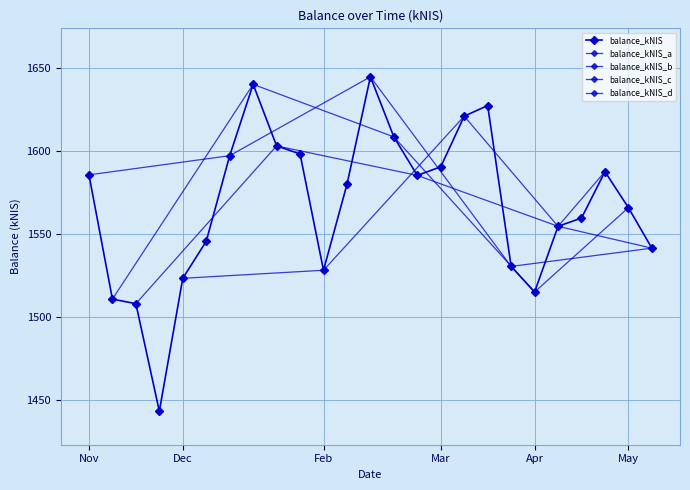

At which category does the chart reach its peak across all series?

2024-02-15